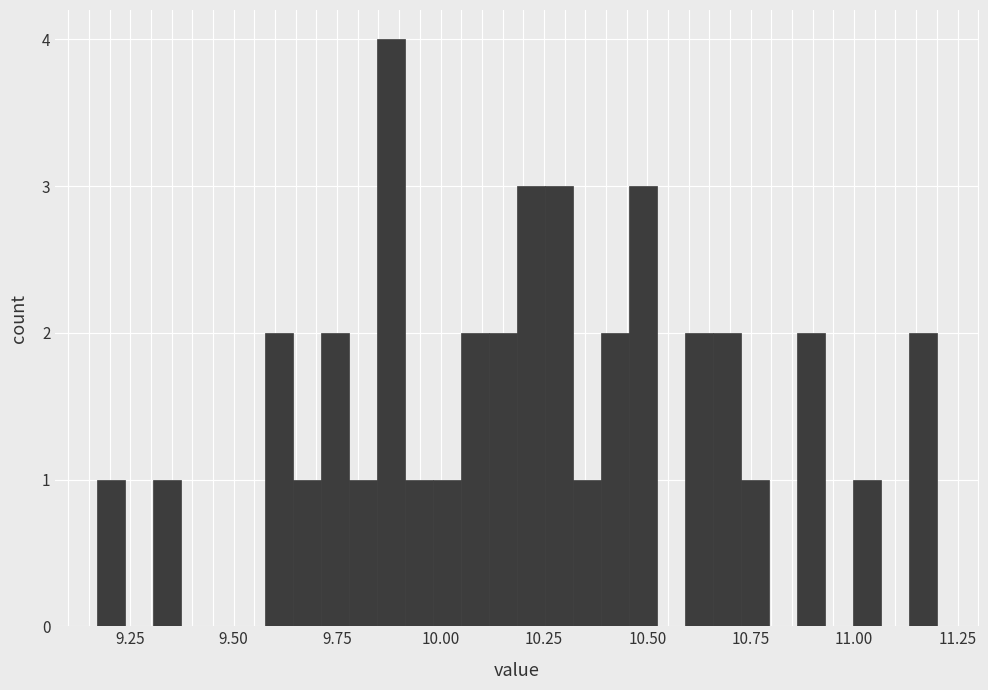

Read against the x-axis, roughly where is the centre of the tallest bar?

9.90